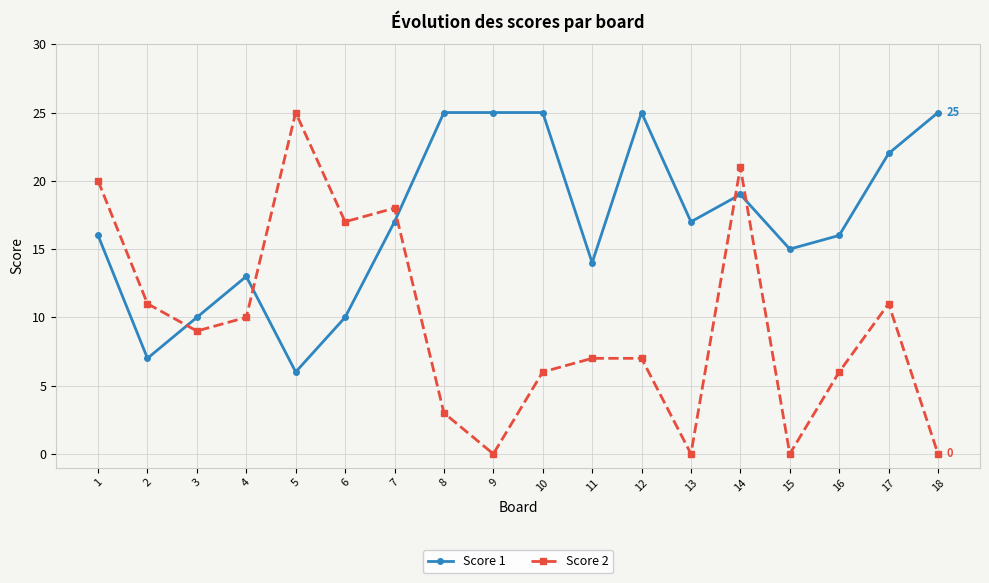

True or false: Score 1 has a value of 16 at 1.

True